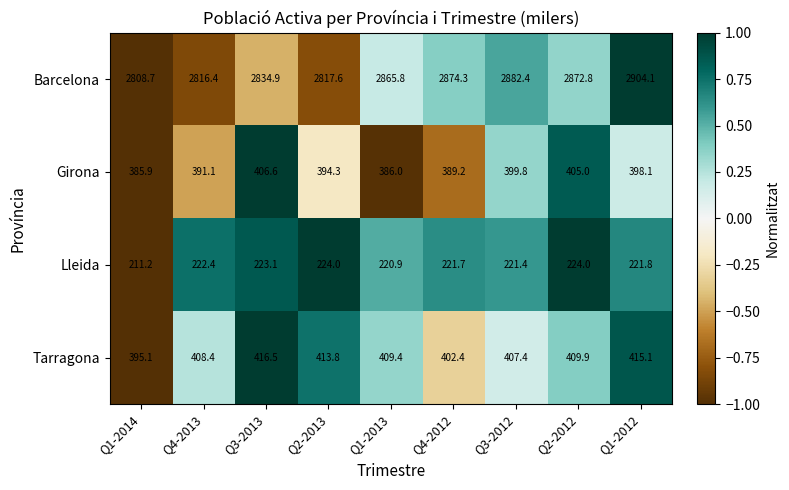

What is the spread (max minus min) of values at Q1-2013?

2644.9